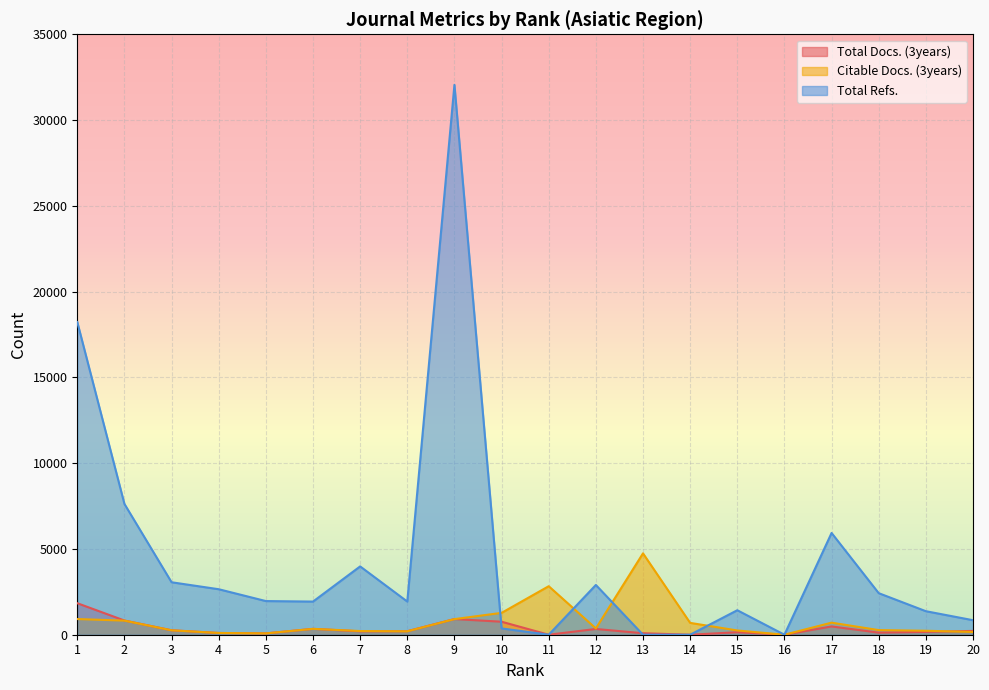

What are all the series names shown in the legend?

Total Docs. (3years), Citable Docs. (3years), Total Refs.